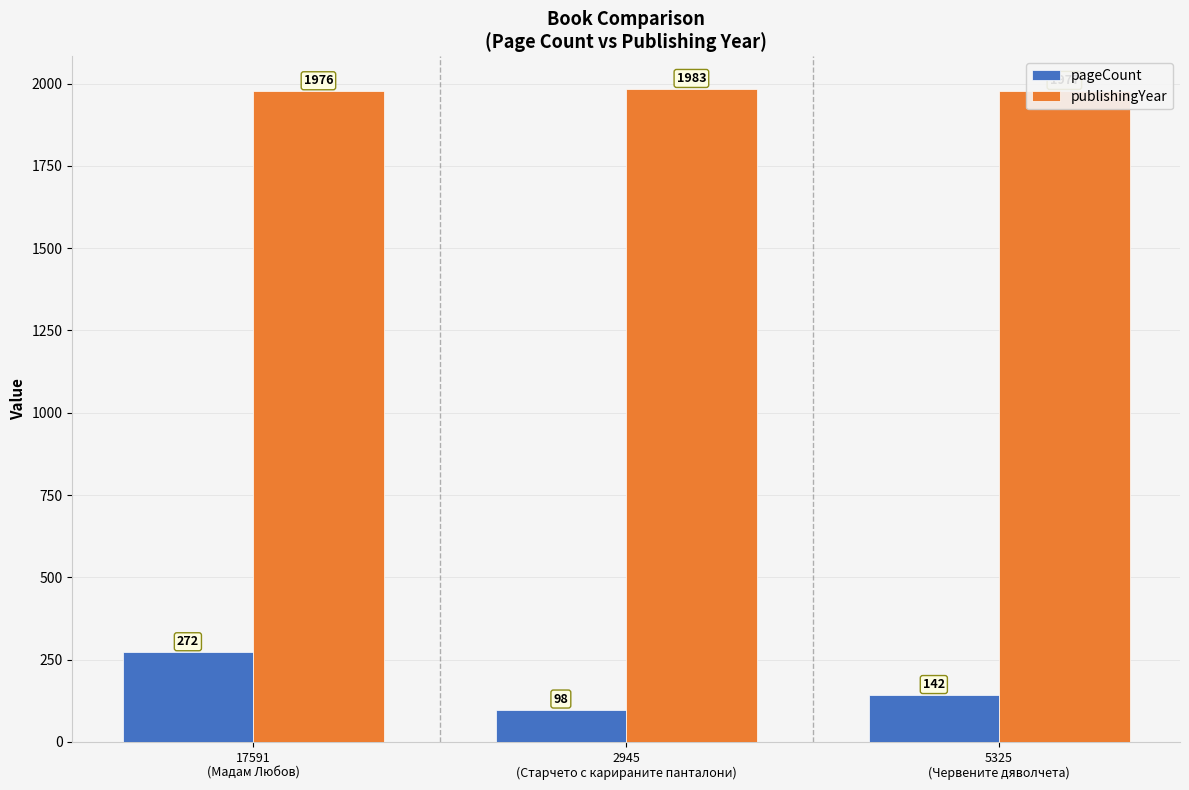

Does the chart contain stacked bars?

No